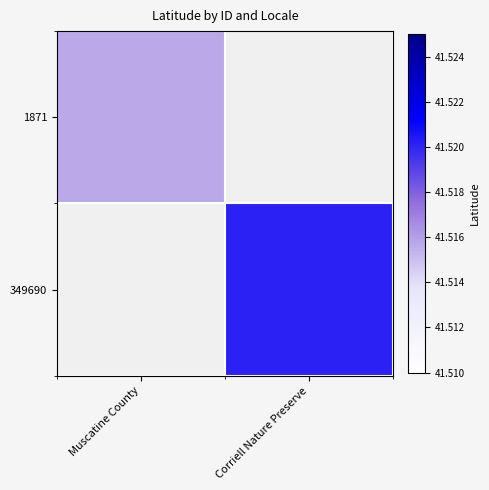

Which has a higher value, Corriell Nature Preserve or Muscatine County?

Muscatine County